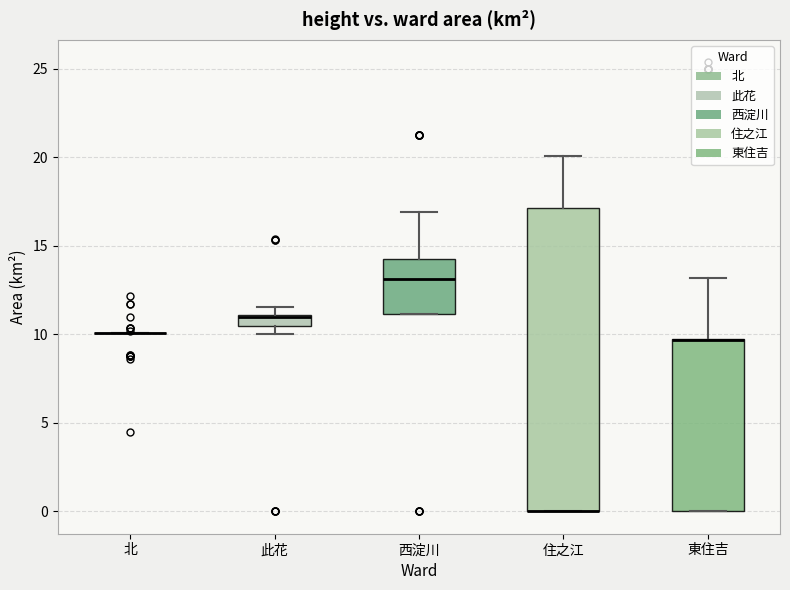

Where is the upper edge of the box for 此花 on the y-axis? The values are not printed on the chart, so give them approximately, as read against the axis.

11.0